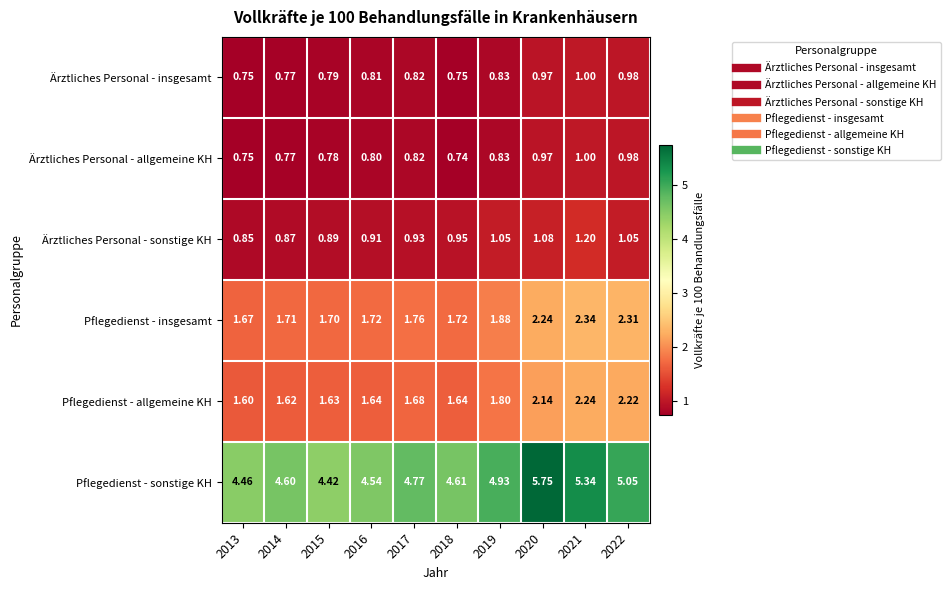

Which series has the widest spread of values?

Pflegedienst - sonstige KH